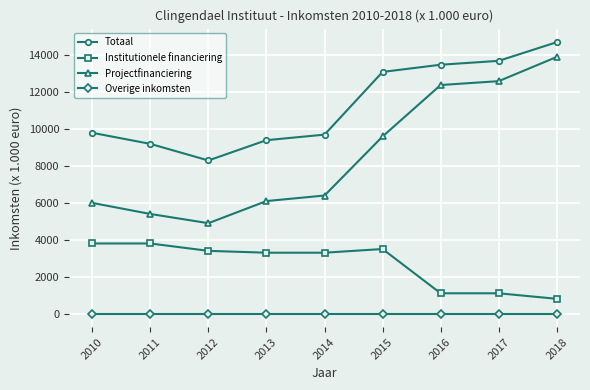

True or false: Projectfinanciering has more than 1 interior local peaks.

False